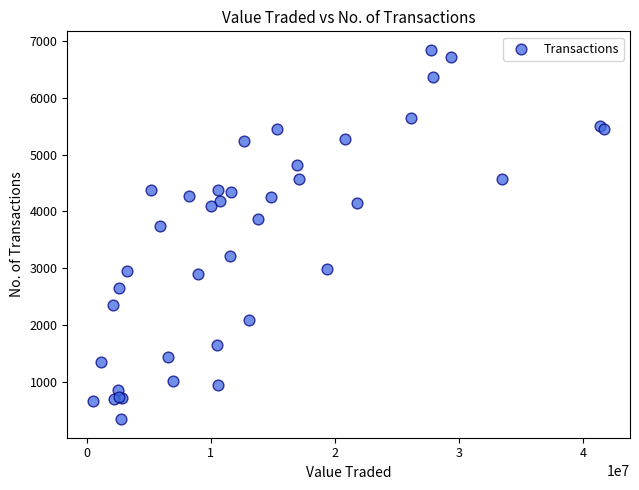

What Y value in the scatter plot is closest to 3593?

3749